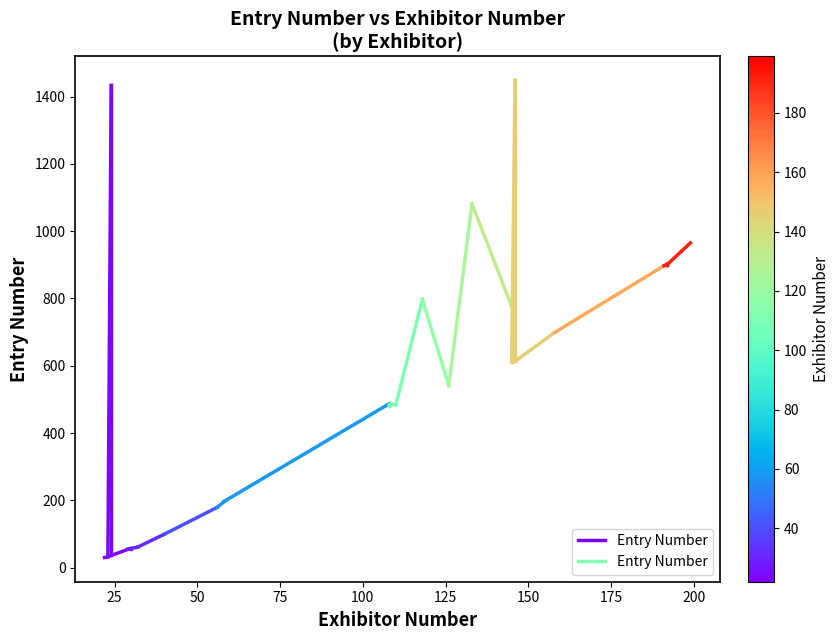

What is the value of the 2nd point from the left?

30